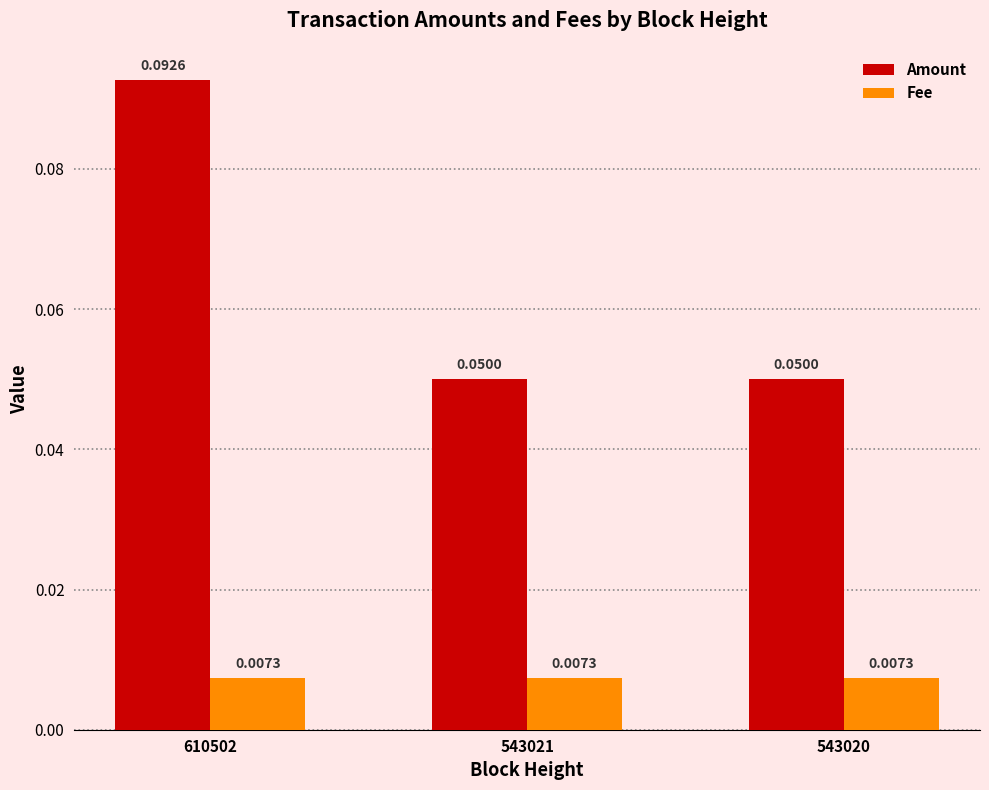

At which category is the sum across all series the highest?

610502